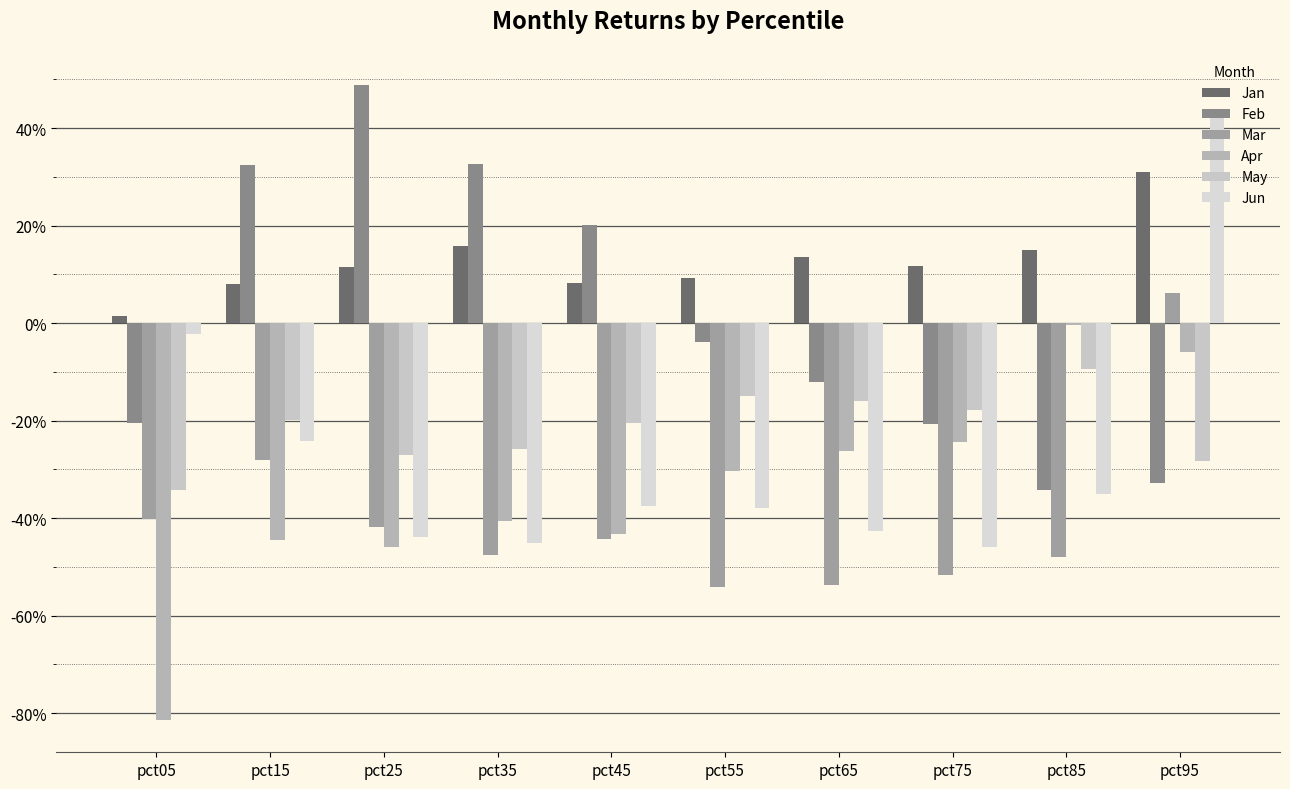

Reading left to right, transcribe all the data shown in this chart.

Jan: 0.0	0.1	0.1	0.2	0.1	0.1	0.1	0.1	0.1	0.3
Feb: -0.2	0.3	0.5	0.3	0.2	-0.0	-0.1	-0.2	-0.3	-0.3
Mar: -0.4	-0.3	-0.4	-0.5	-0.4	-0.5	-0.5	-0.5	-0.5	0.1
Apr: -0.8	-0.4	-0.5	-0.4	-0.4	-0.3	-0.3	-0.2	-0.0	-0.1
May: -0.3	-0.2	-0.3	-0.3	-0.2	-0.1	-0.2	-0.2	-0.1	-0.3
Jun: -0.0	-0.2	-0.4	-0.5	-0.4	-0.4	-0.4	-0.5	-0.4	0.4